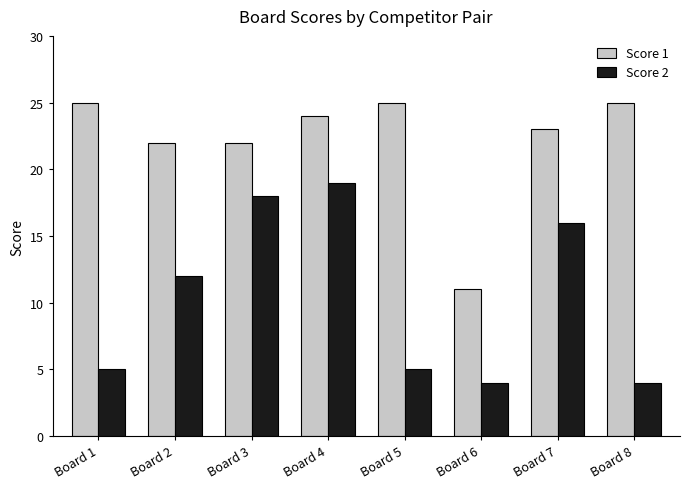

How many categories are shown in the chart?

8